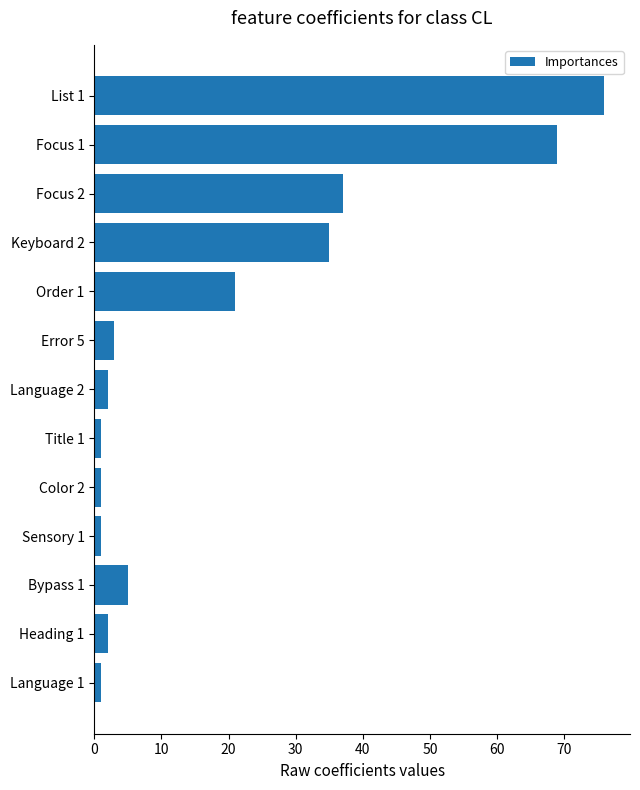

What is the maximum value shown in the chart?

76